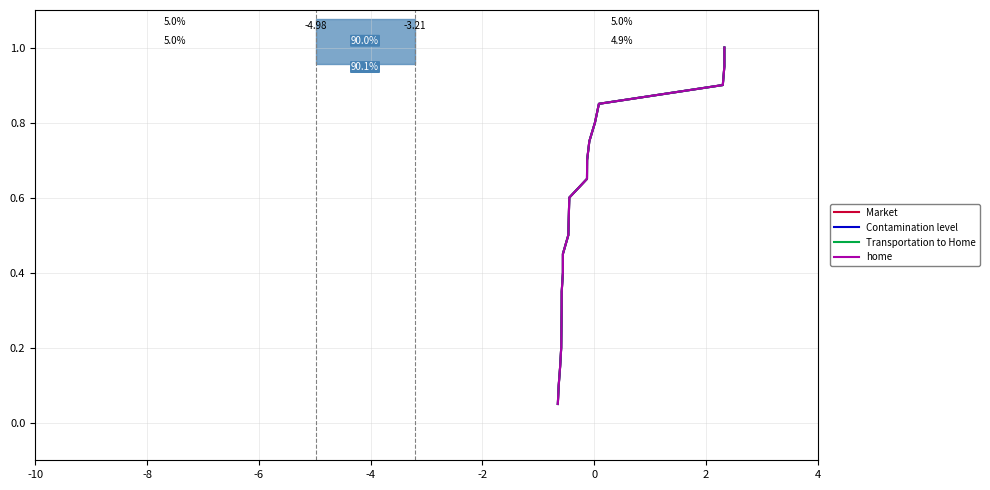

What is the average value of the Contamination level series?

0.5